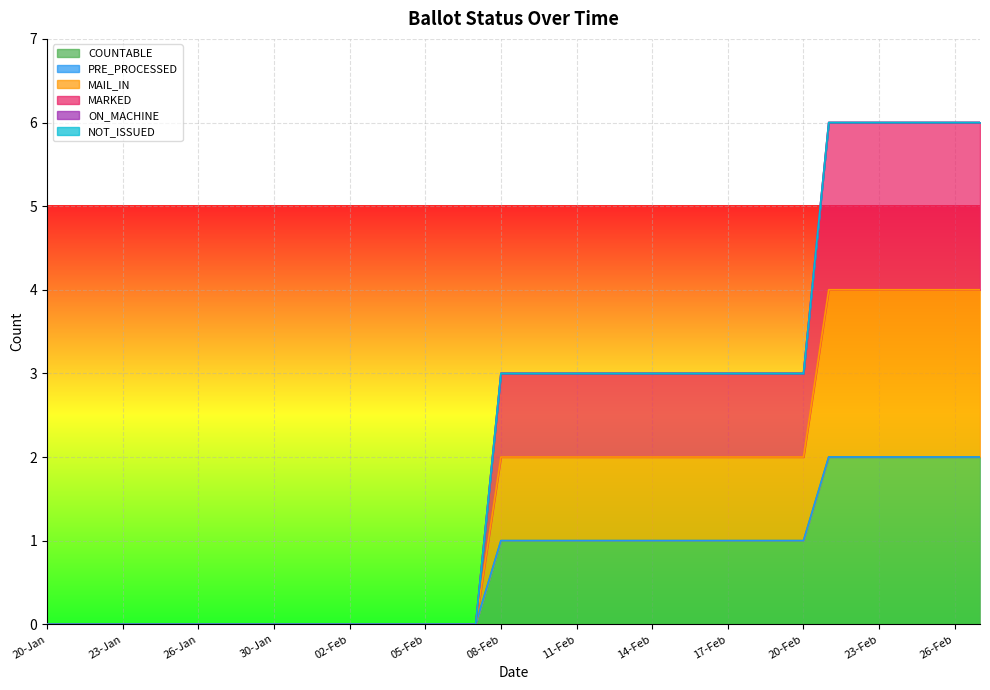

Which series has the largest total across all categories?

MARKED